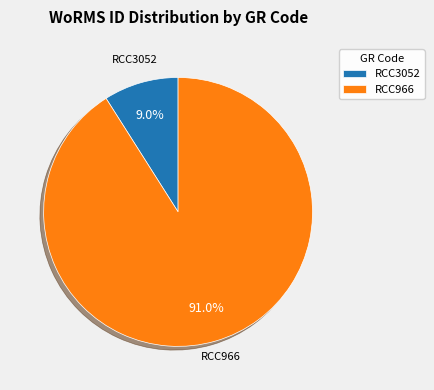

Is the sum of RCC3052 and RCC966 greater than half?

Yes